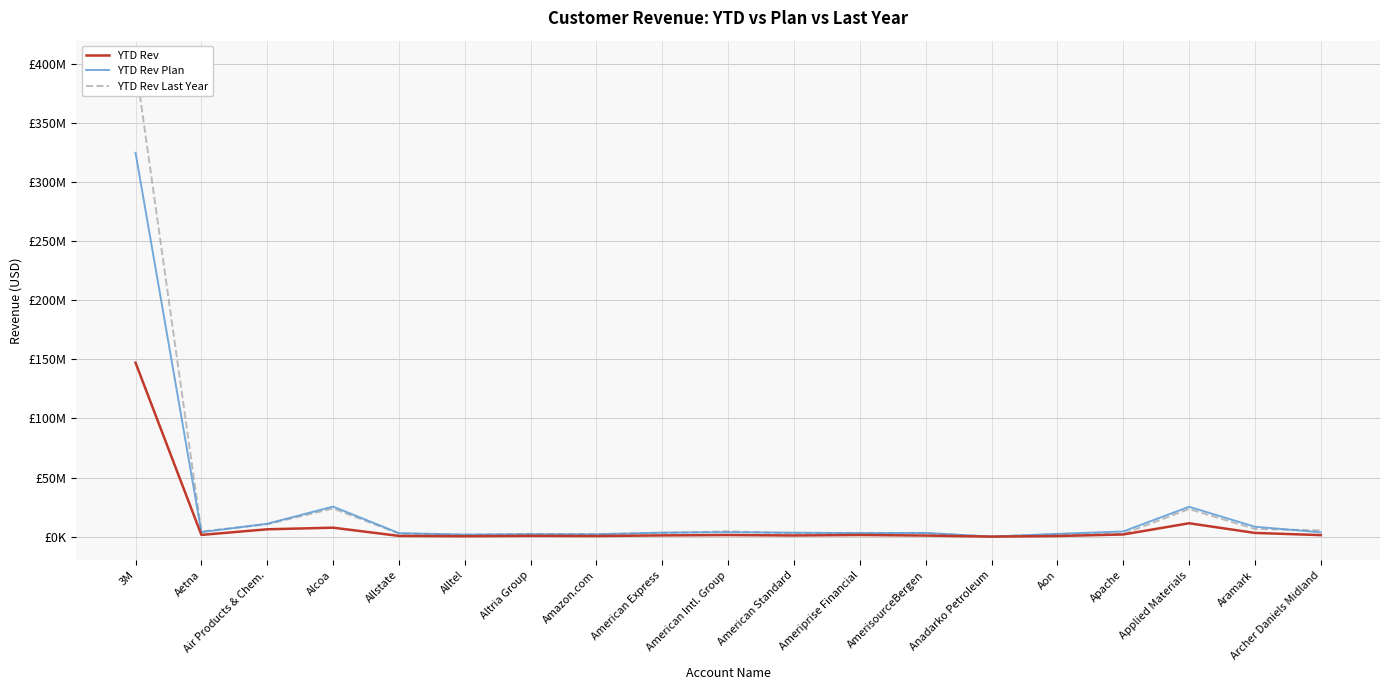

How many lines are shown in the chart?

3